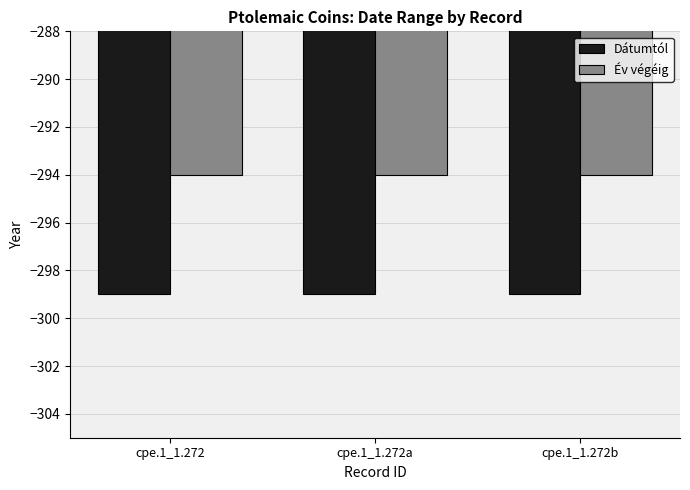

How many groups of bars are there?

3